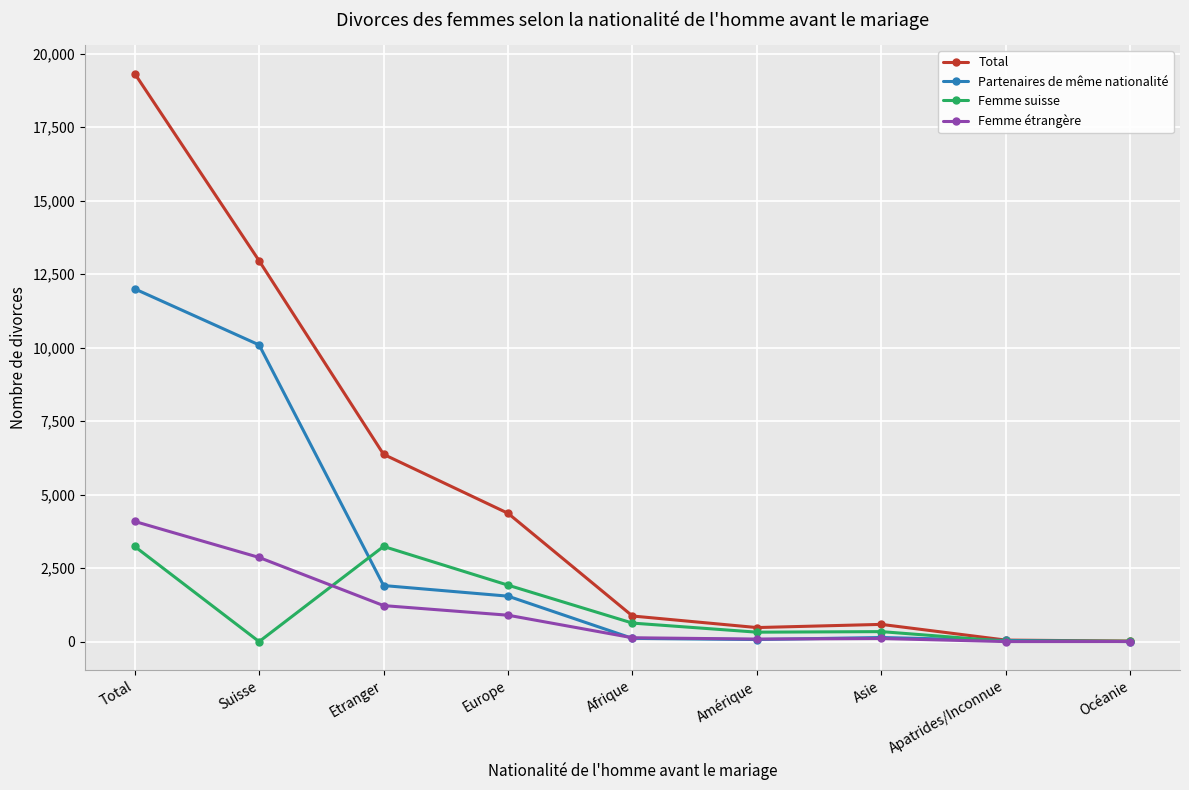

What value does the Total series have at Océanie?

18